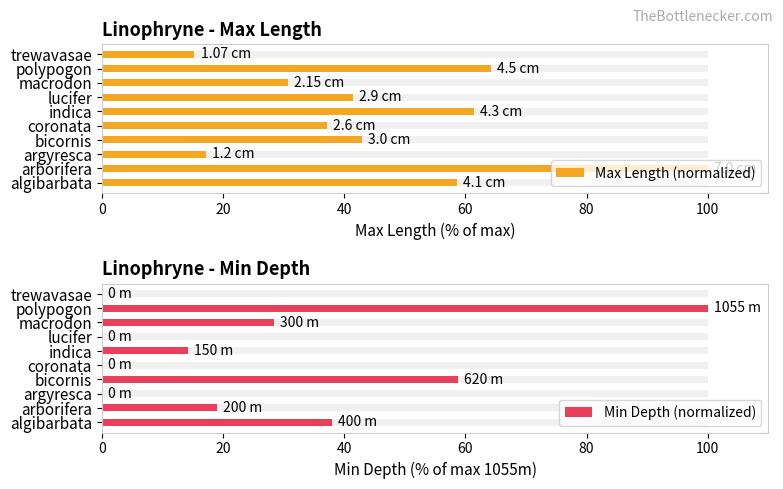

The value of Min Depth (normalized) at bicornis is 90.5. True or false?

False